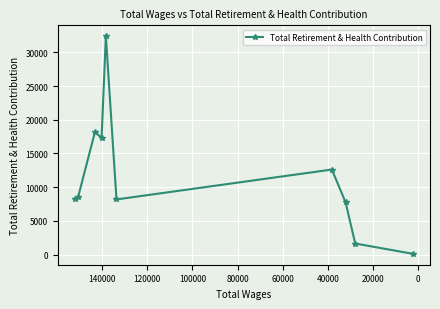

What is the sum of the values at 140000 and 100000?

14267